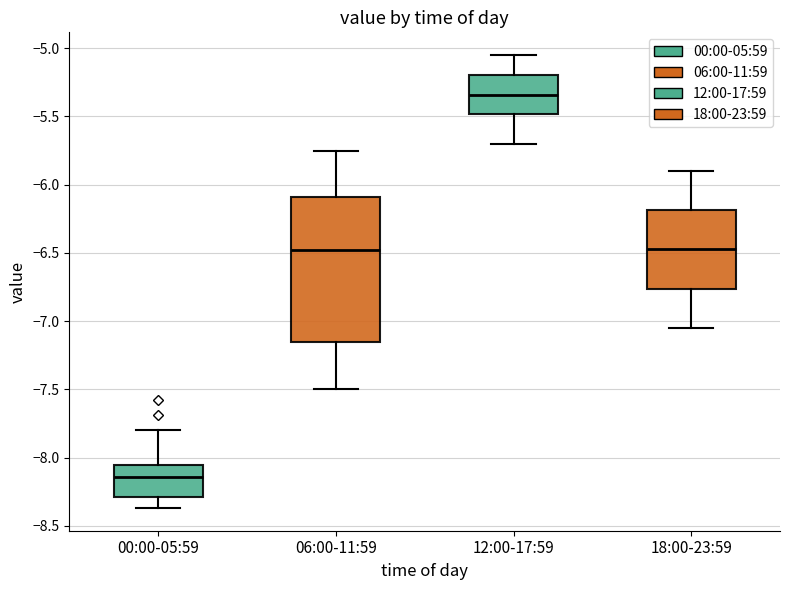

Where is the upper edge of the box for 06:00-11:59 on the y-axis? The values are not printed on the chart, so give them approximately, as read against the axis.

-6.10